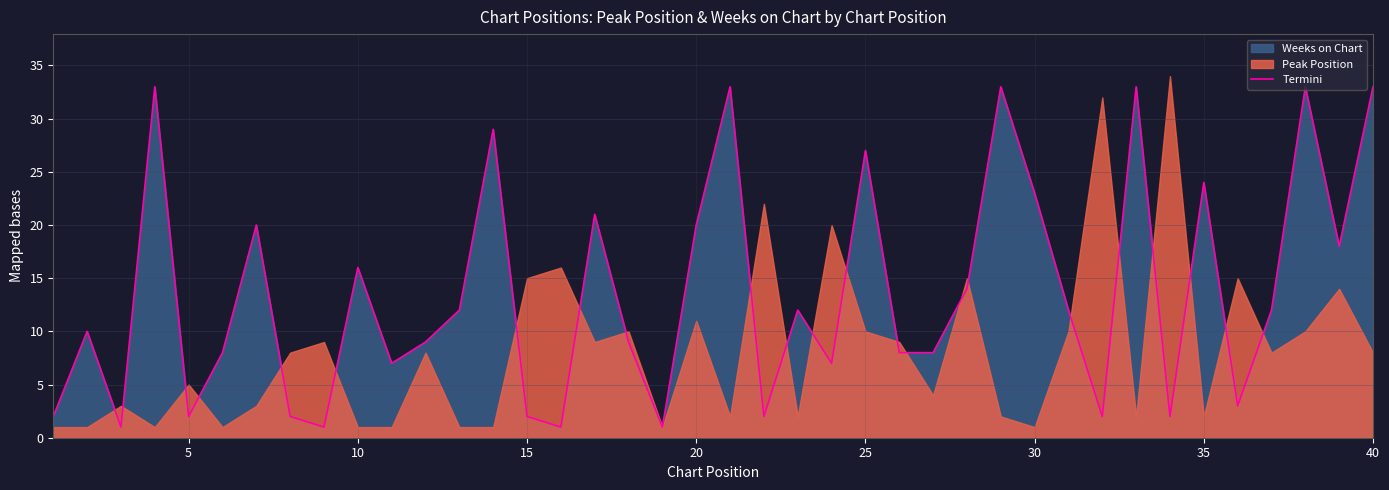

What is the highest value of the Termini series?

33